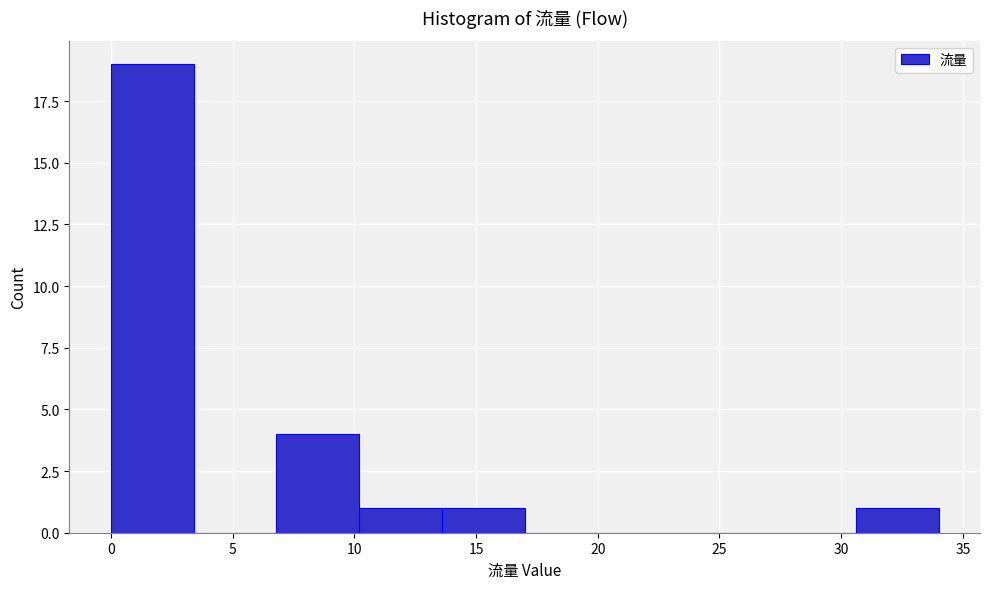

What is the height of the bar covering 10.2 to 13.6 on the x-axis? Neither the bar edges nor the heights are printed on the chart, so give them approximately, as read against the axes.

1